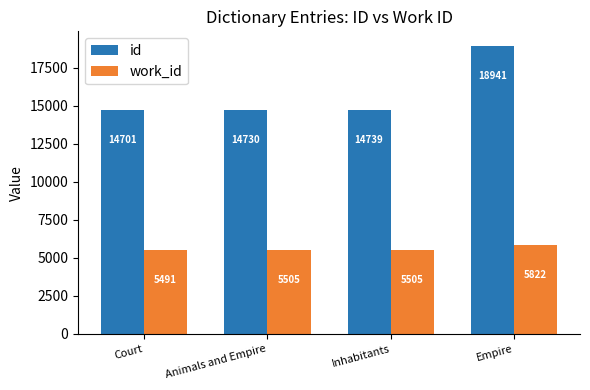

Rank the series at Court from highest to lowest value.

id, work_id